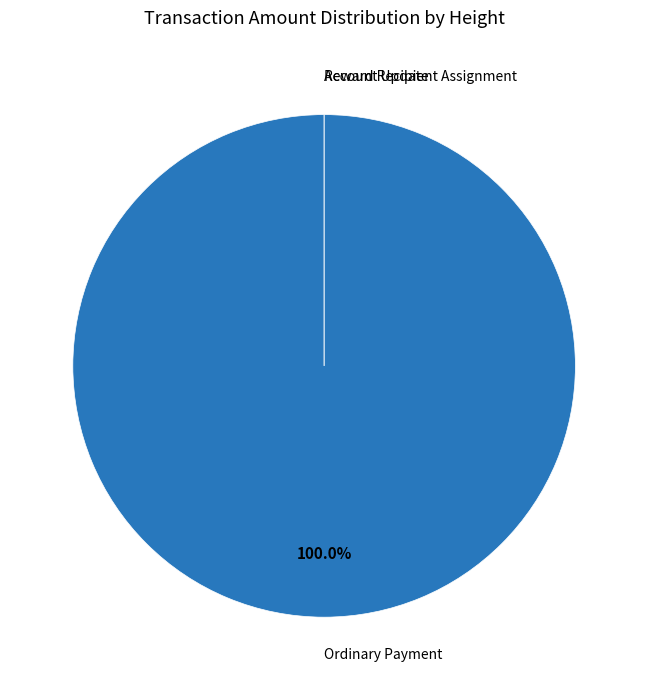

To the nearest percent, what is the combined percentage of 493945 and 491498?

21%